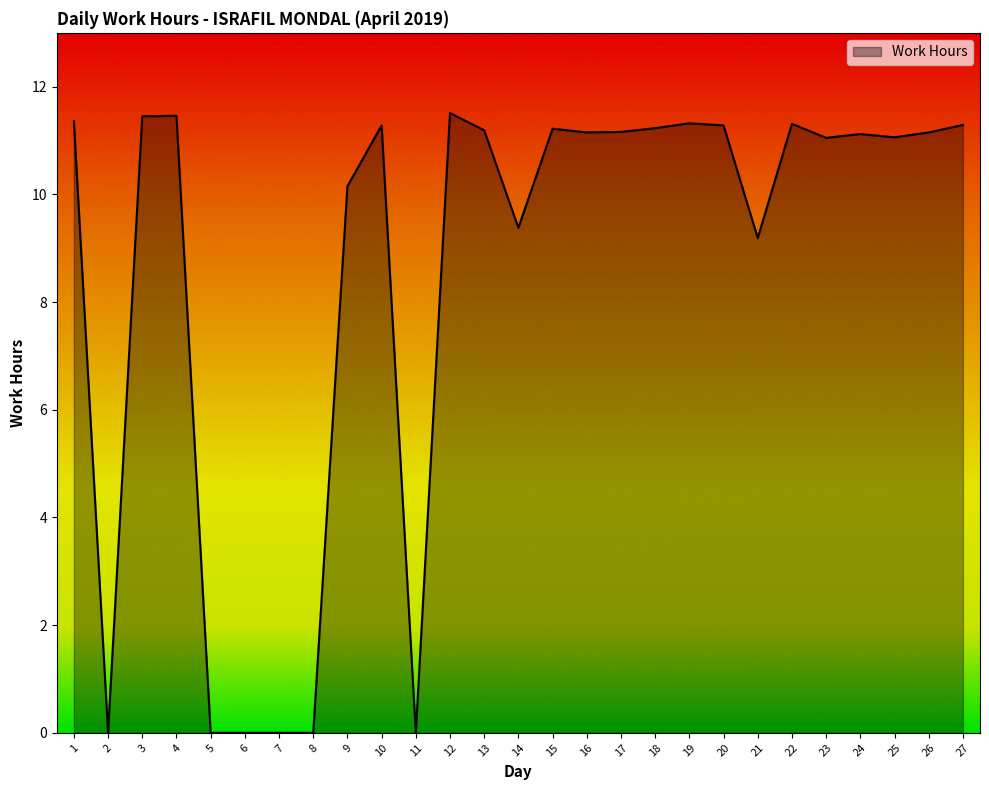

Is it true that the value at 24 is 11.1?

True